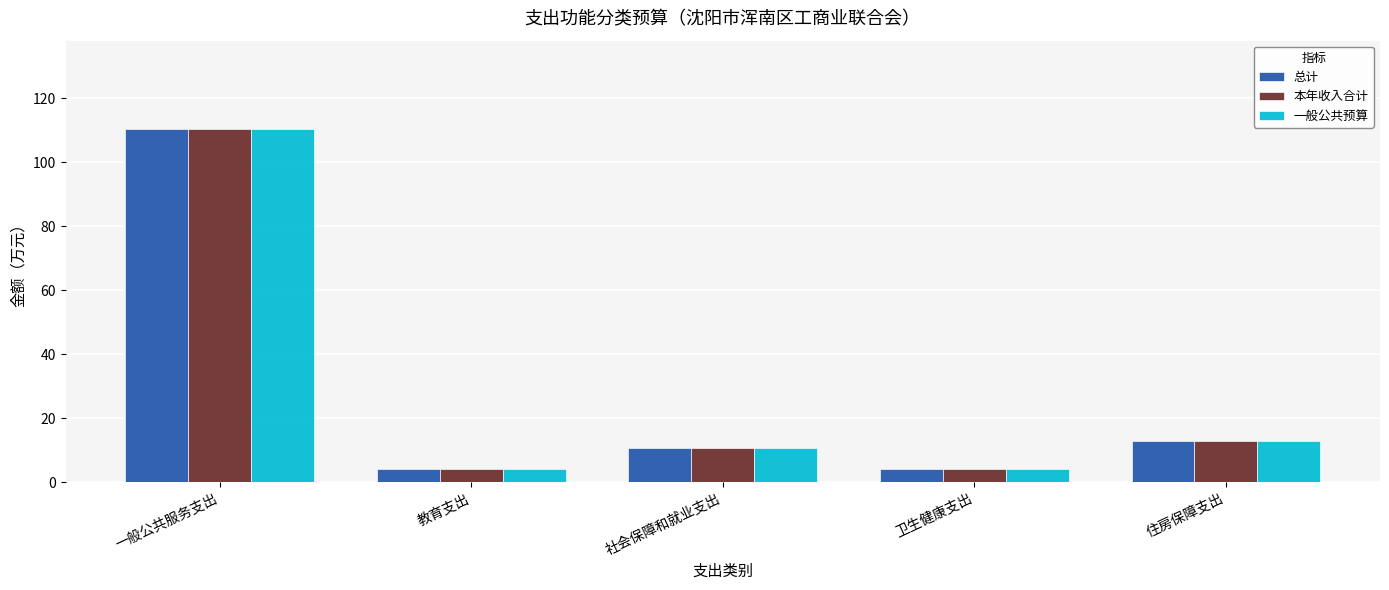

How many values in the 一般公共预算 series are below 10?

2